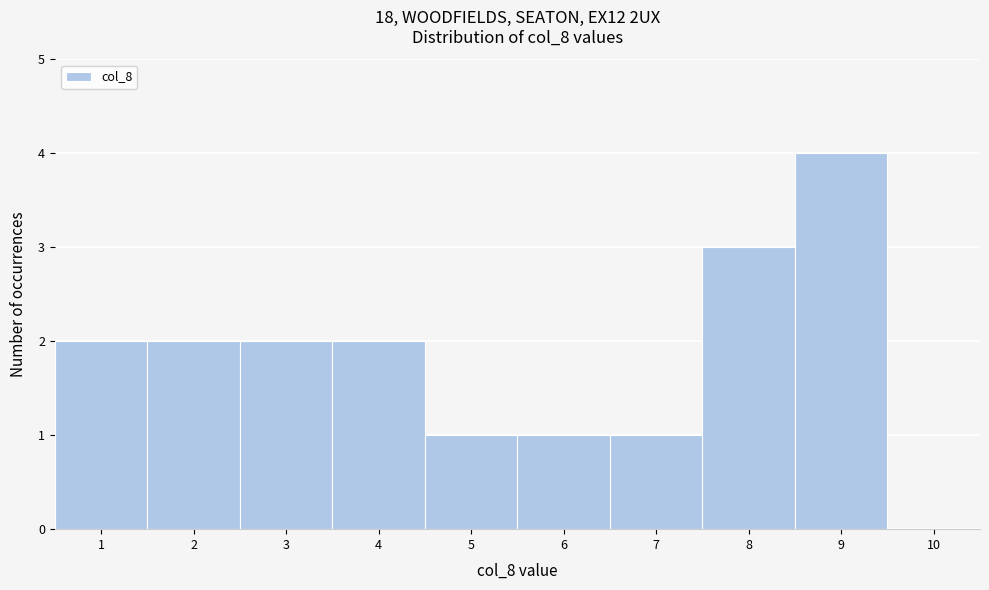

Reading left to right, list every bar in this chart as the range it spans on the x-axis followed by its height. The values are not printed on the chart, so give them approximately, as read against the axis.

0.5 to 1.5: 2
1.5 to 2.5: 2
2.5 to 3.5: 2
3.5 to 4.5: 2
4.5 to 5.5: 1
5.5 to 6.5: 1
6.5 to 7.5: 1
7.5 to 8.5: 3
8.5 to 9.5: 4
9.5 to 10.5: 0